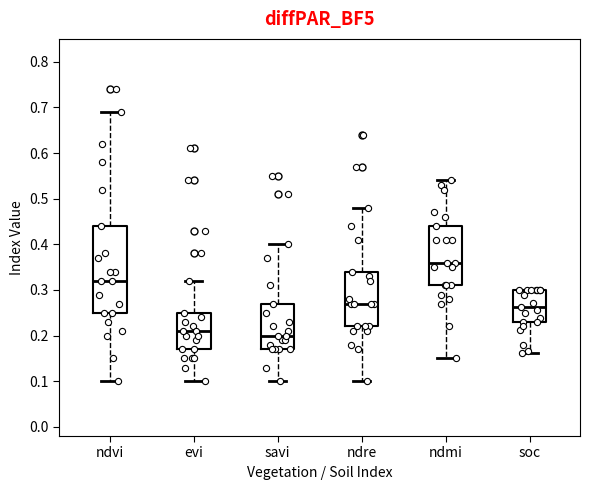

Which box is the tallest, from its lower edge to its upper edge?

ndvi